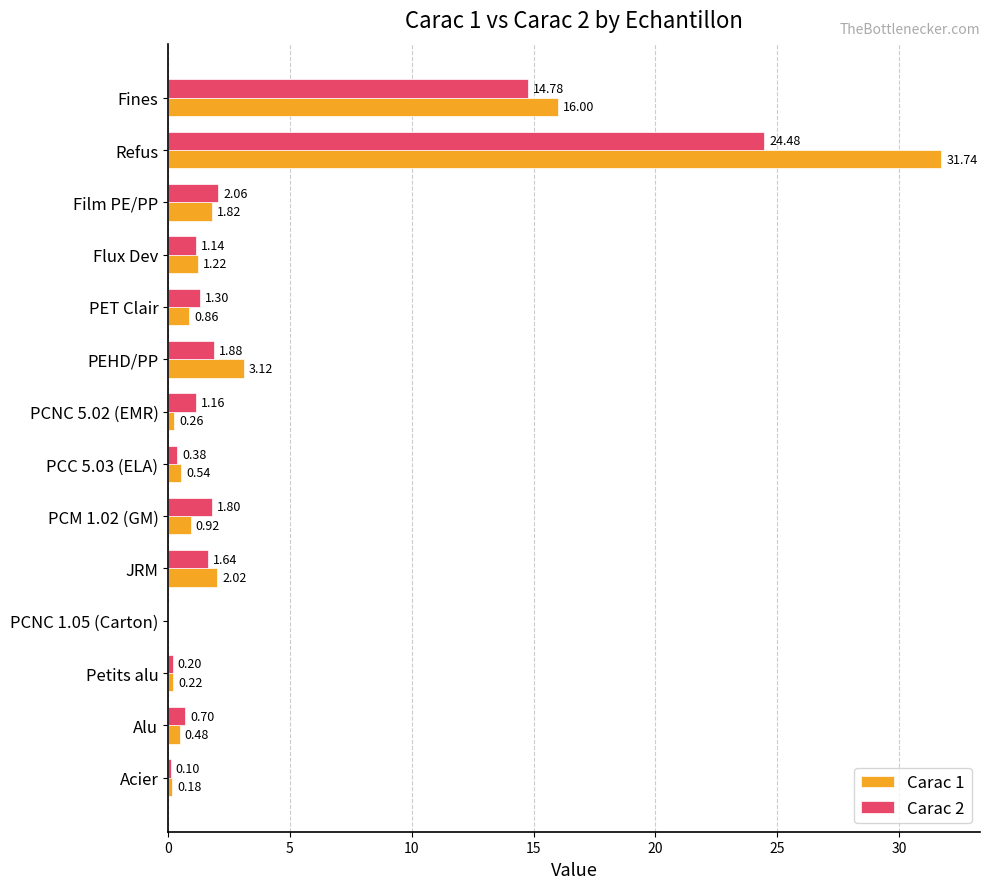

Is the value of Carac 2 at PCC 5.03 (ELA) greater than the value of Carac 1 at Petits alu?

Yes